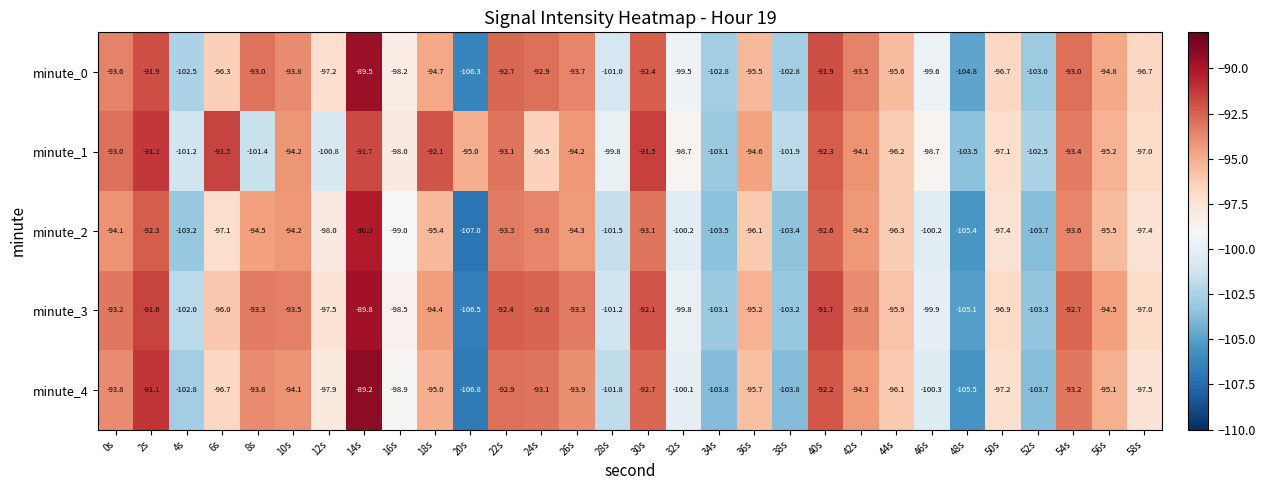

Which series has the widest spread of values?

minute_4